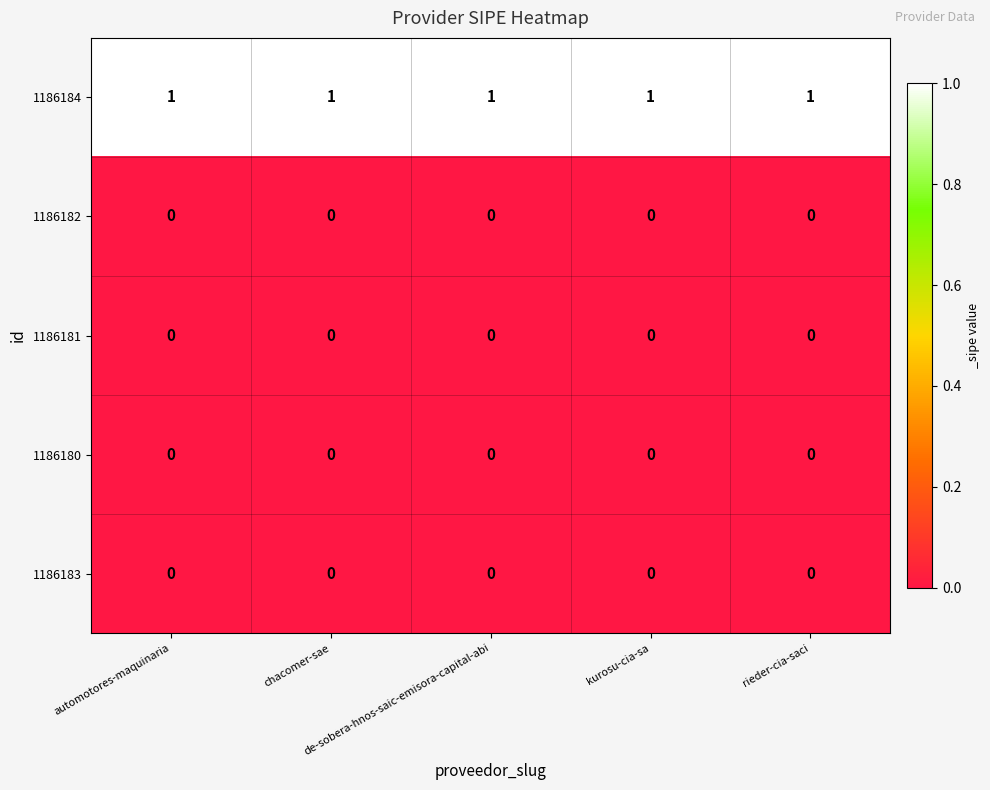

At how many categories does at least one series exceed 0?

5